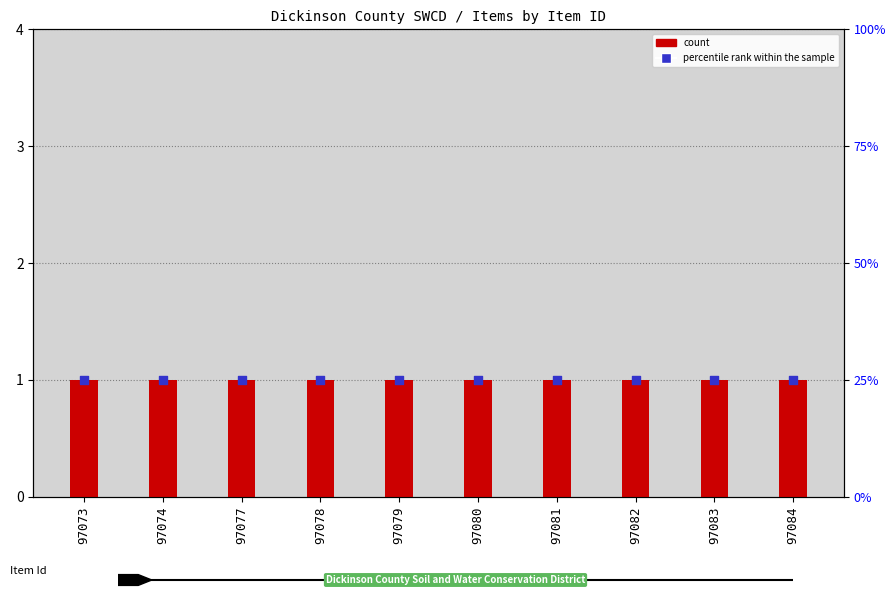

What are all the series names shown in the legend?

count, percentile rank within the sample